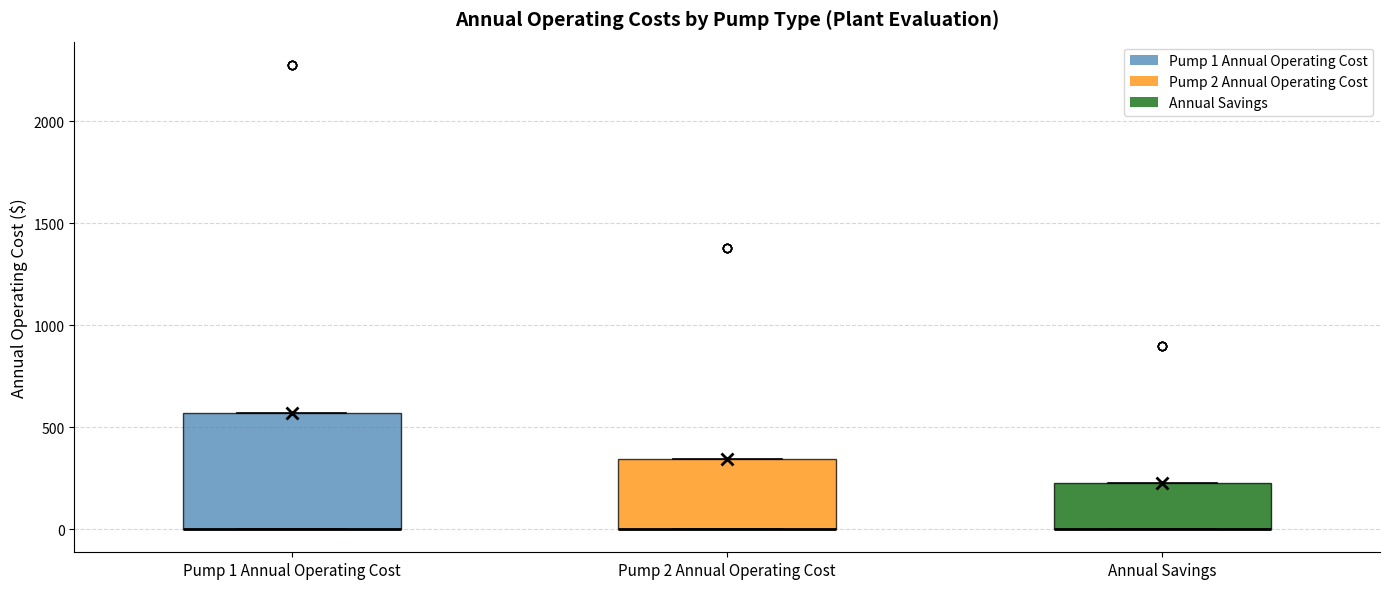

Which box is the tallest, from its lower edge to its upper edge?

Pump 1 Annual Operating Cost